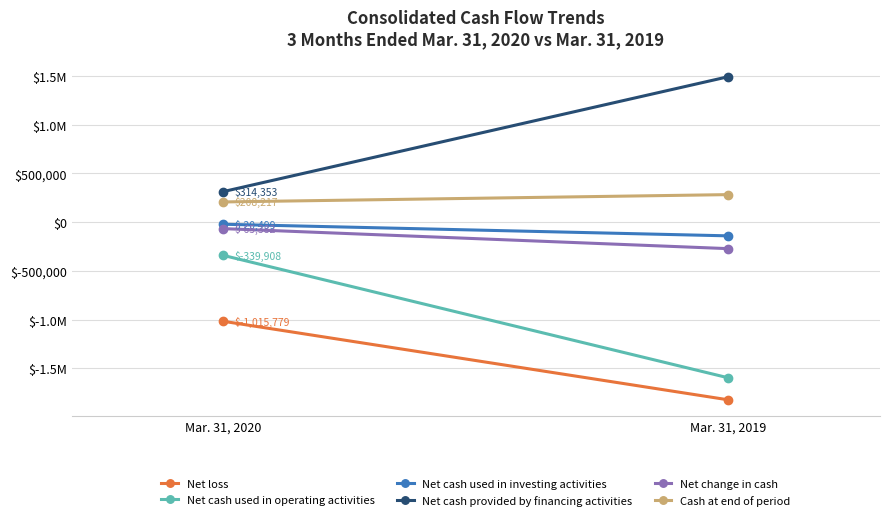

What is the average value of the Cash at end of period series?

245814